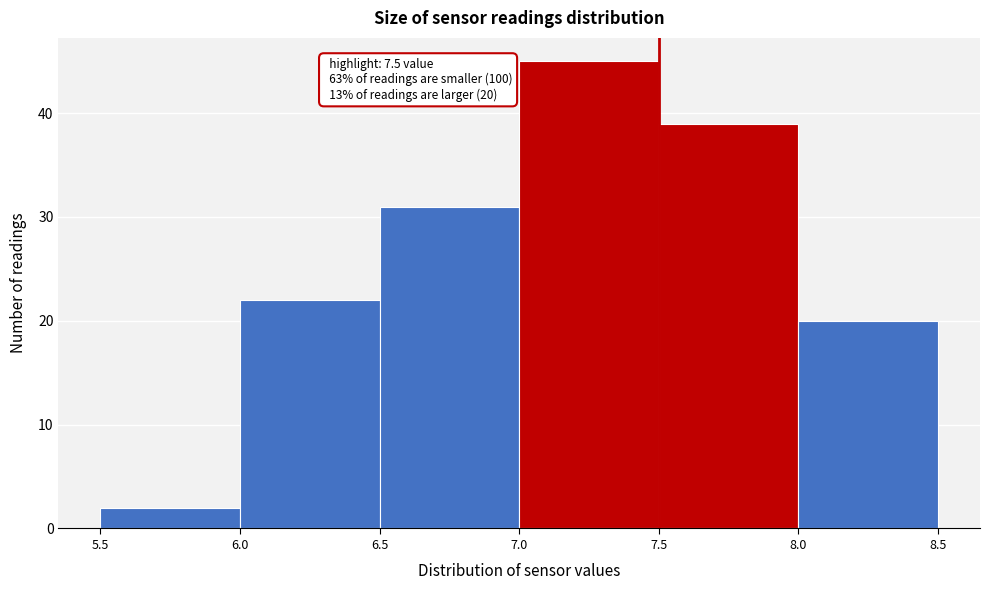

Over which range of the x-axis is the bar tallest?

7.0 to 7.5